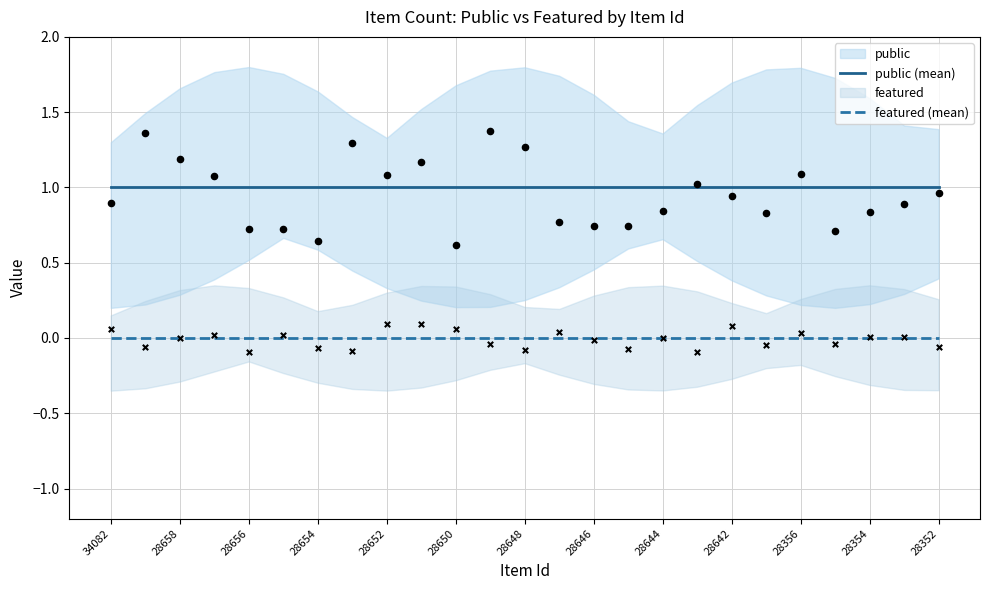

At how many categories does at least one series exceed 0?

25